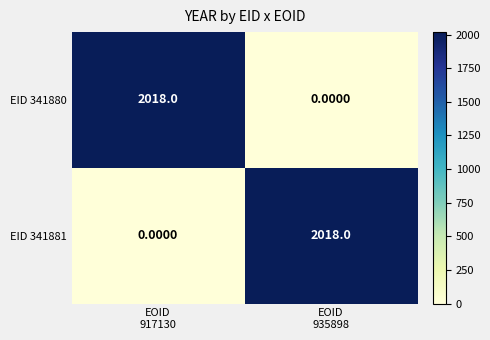

What is the difference between the maximum and minimum values in the EID 341880 series?

2018